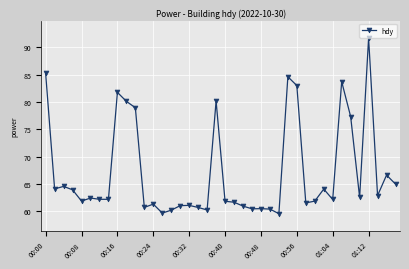

True or false: the data has more than 1 interior local peaks.

True